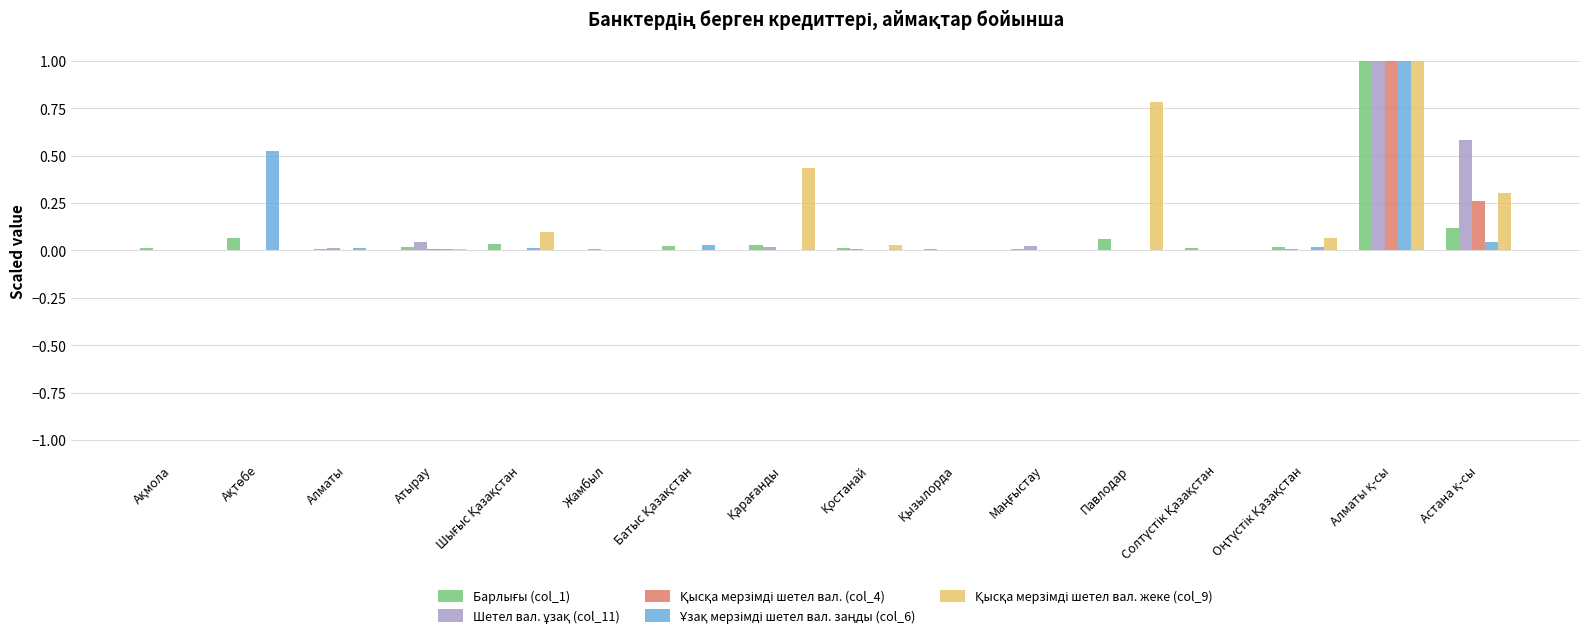

What is the greatest value displayed?

1.0